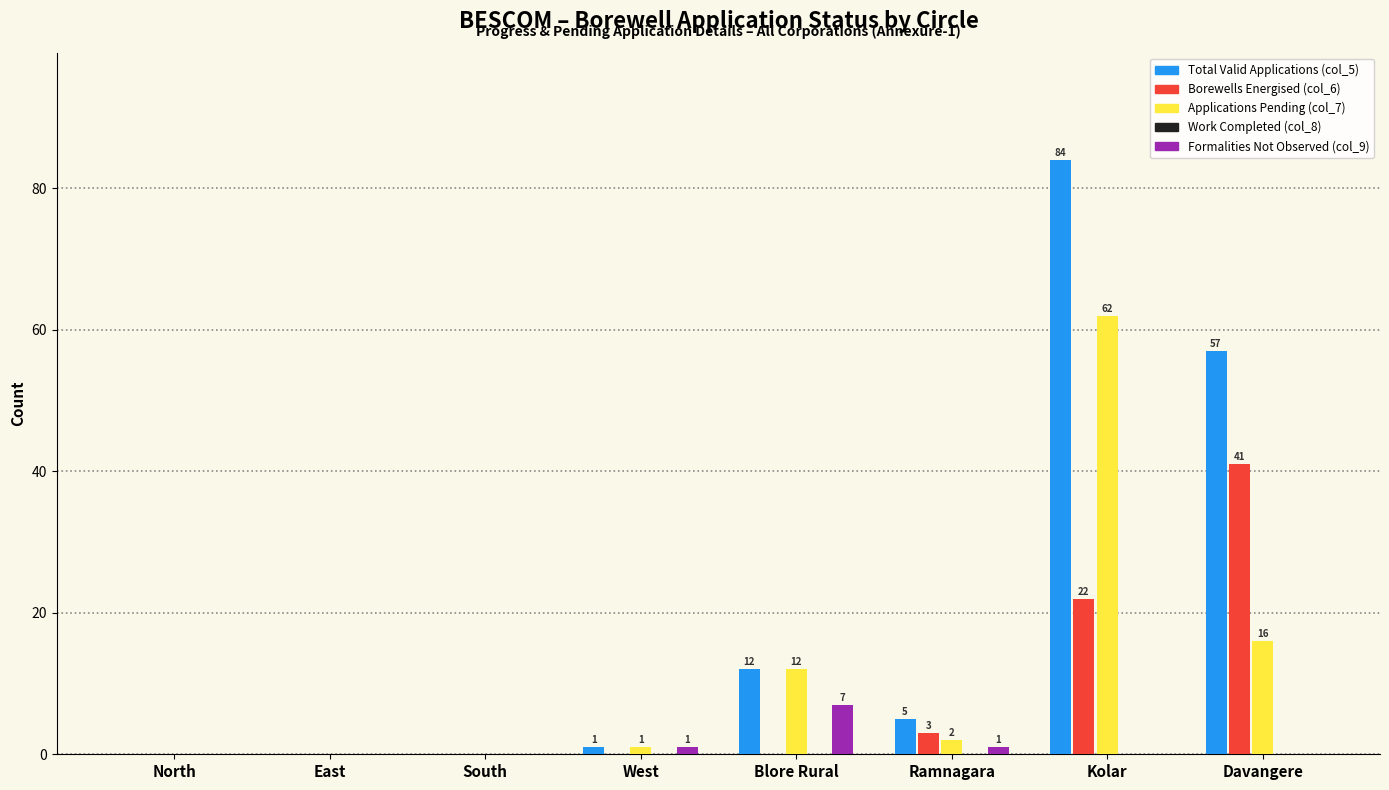

At which category does the chart reach its peak across all series?

Kolar